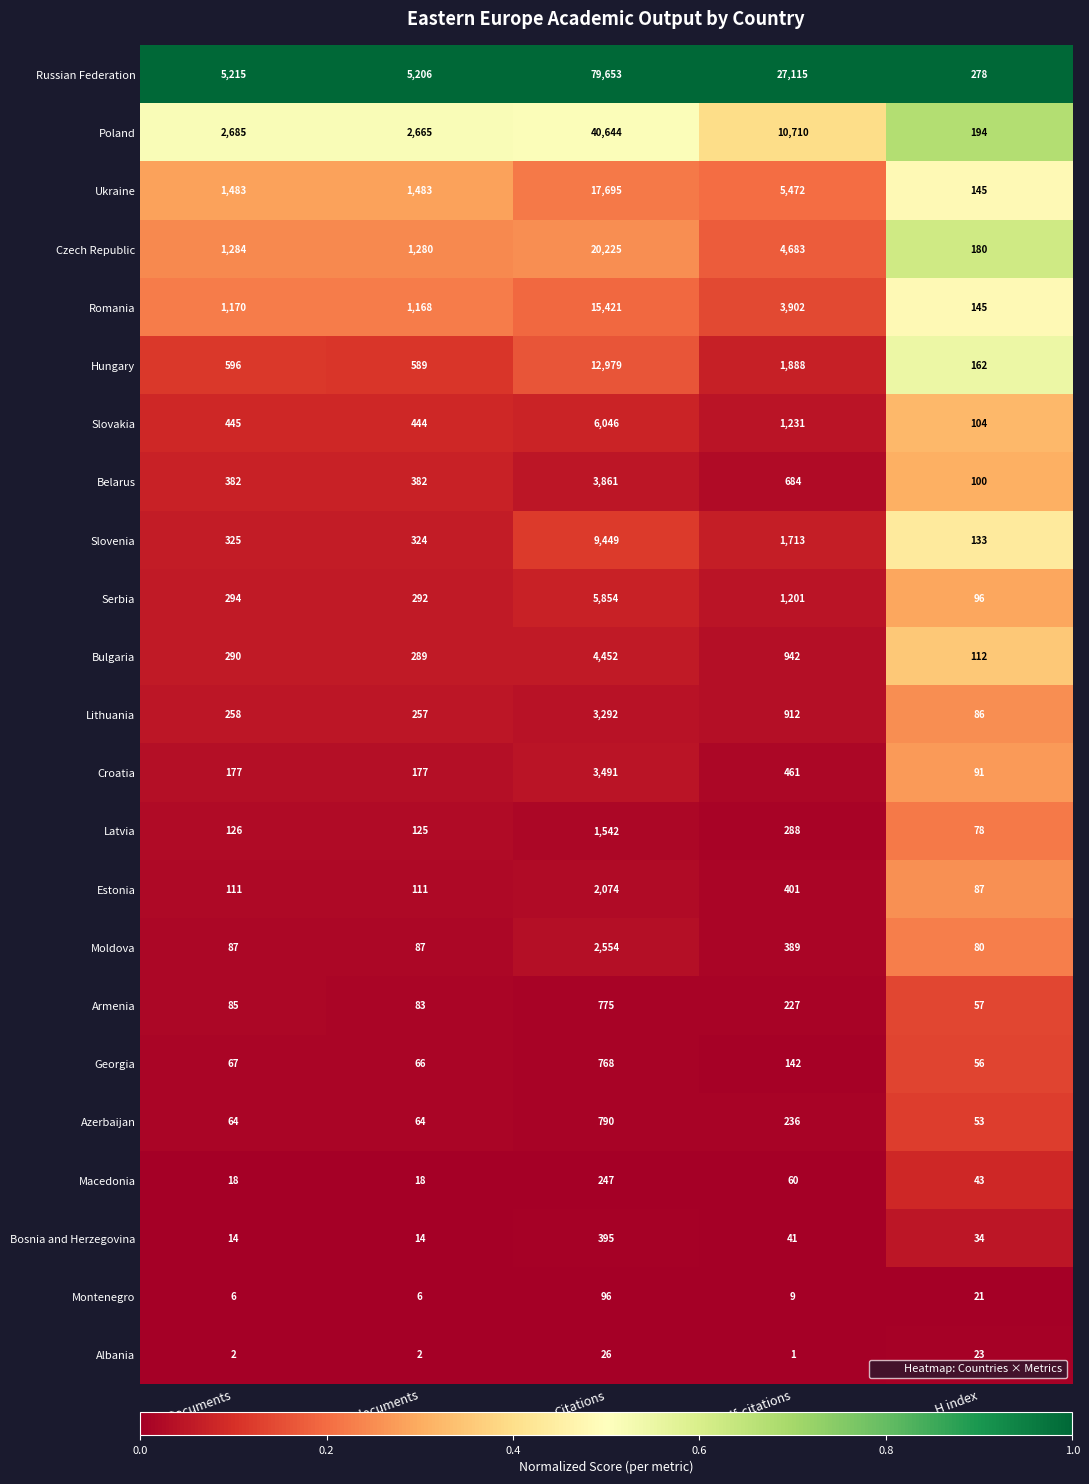

List the series in order of their peak value, lowest first.

Albania, Montenegro, Macedonia, Bosnia and Herzegovina, Georgia, Armenia, Azerbaijan, Latvia, Estonia, Moldova, Lithuania, Croatia, Belarus, Bulgaria, Serbia, Slovakia, Slovenia, Hungary, Romania, Ukraine, Czech Republic, Poland, Russian Federation